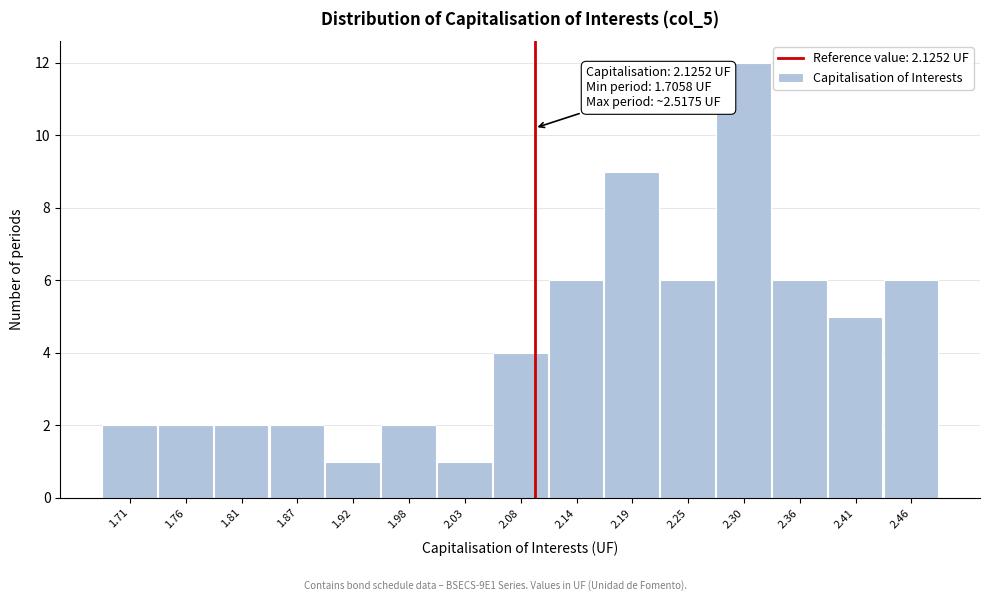

Reading left to right, extract all data points from this chart.

1.71=2	1.76=2	1.81=2	1.87=2	1.92=1	1.98=2	2.03=1	2.08=4	2.14=6	2.19=9	2.25=6	2.30=12	2.36=6	2.41=5	2.46=6